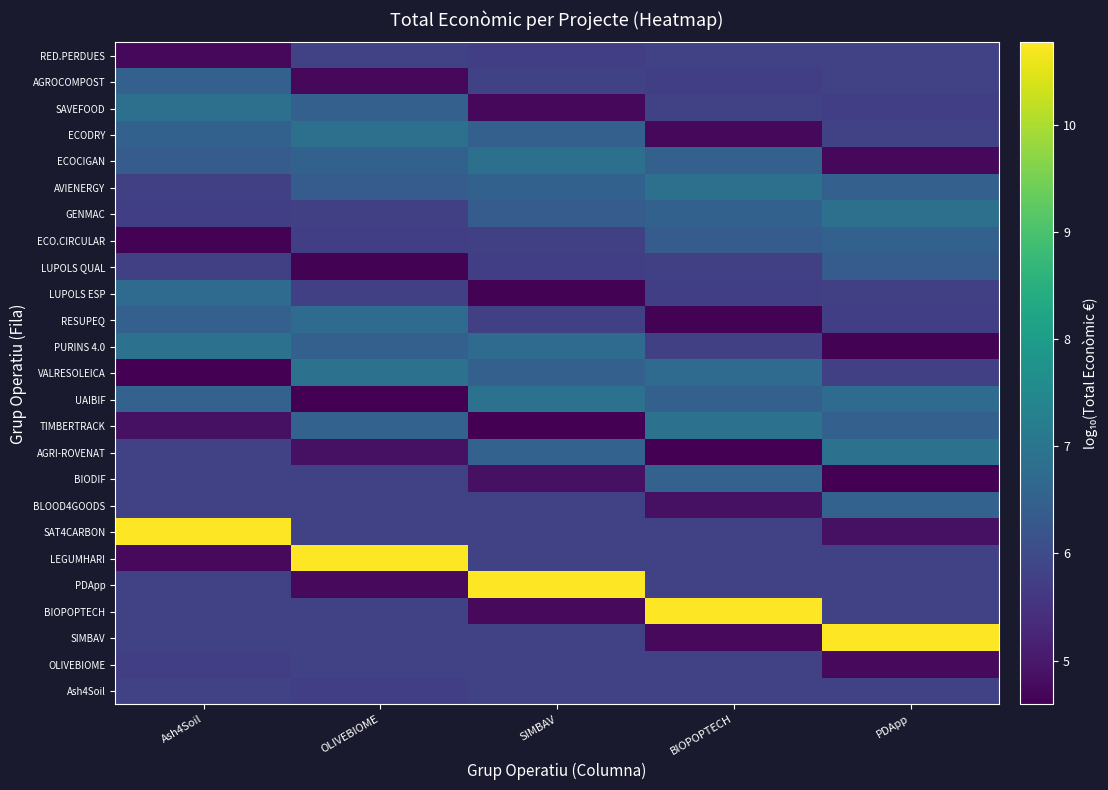

Between BIOPOPTECH and OLIVEBIOME, which is larger?

BIOPOPTECH